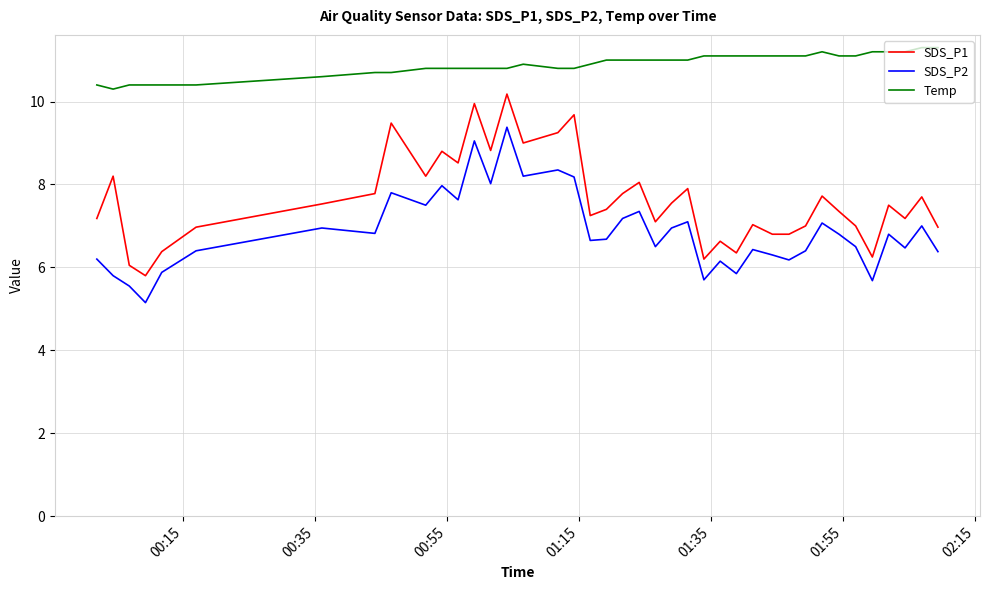

True or false: SDS_P1 and Temp intersect in this chart.

False